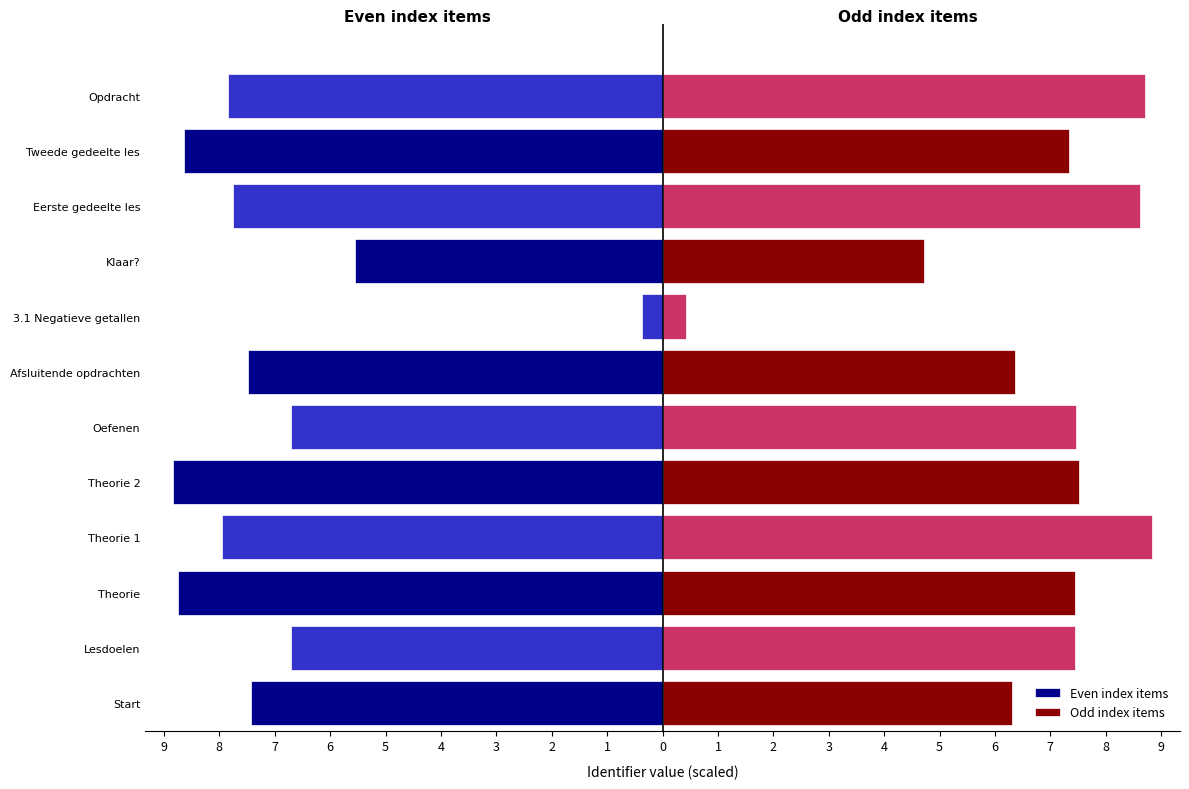

Which has a higher value, Afsluitende opdrachten or Klaar??

Klaar?